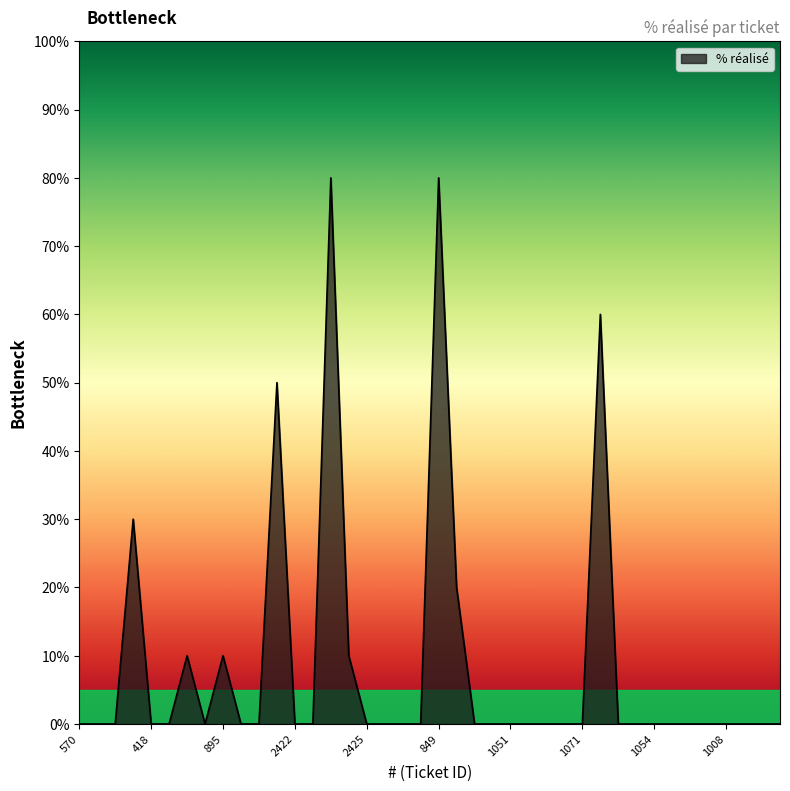

What is the greatest value displayed?

80